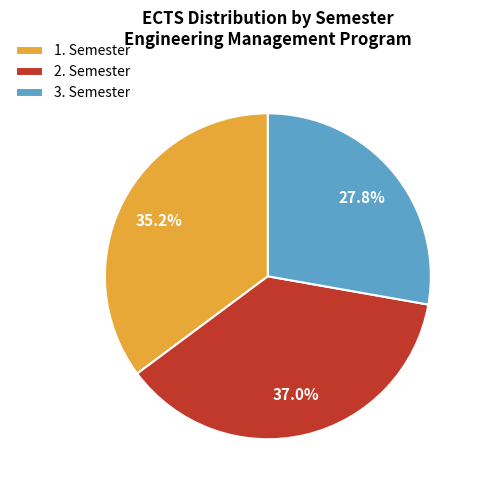

To the nearest percent, what percentage of the pie is 2. Semester?

37%